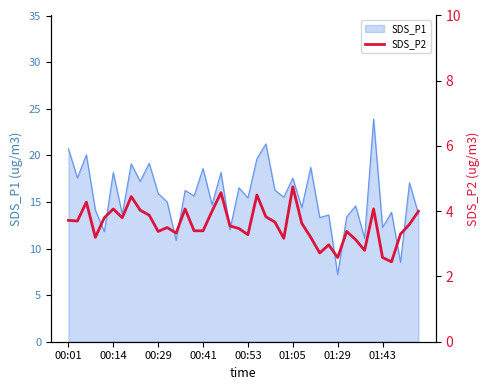

What is the lowest value of the SDS_P1 series?

7.2